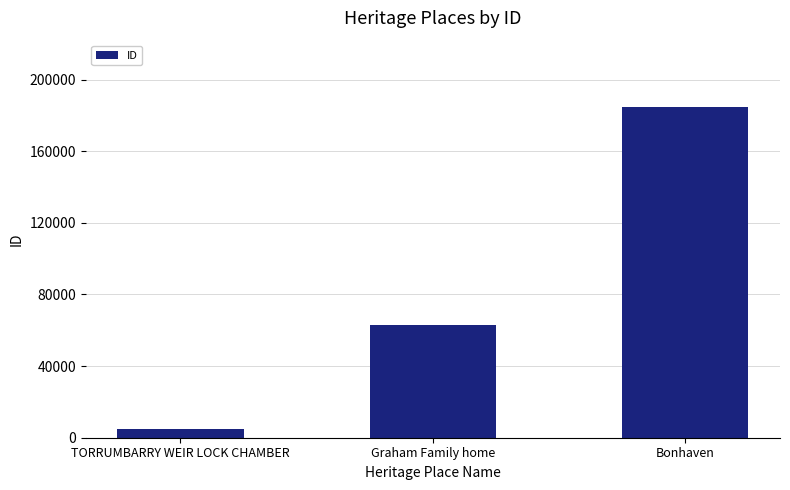

Reading left to right, what are all the values shown in this chart?

TORRUMBARRY WEIR LOCK CHAMBER=4624	Graham Family home=63134	Bonhaven=184808